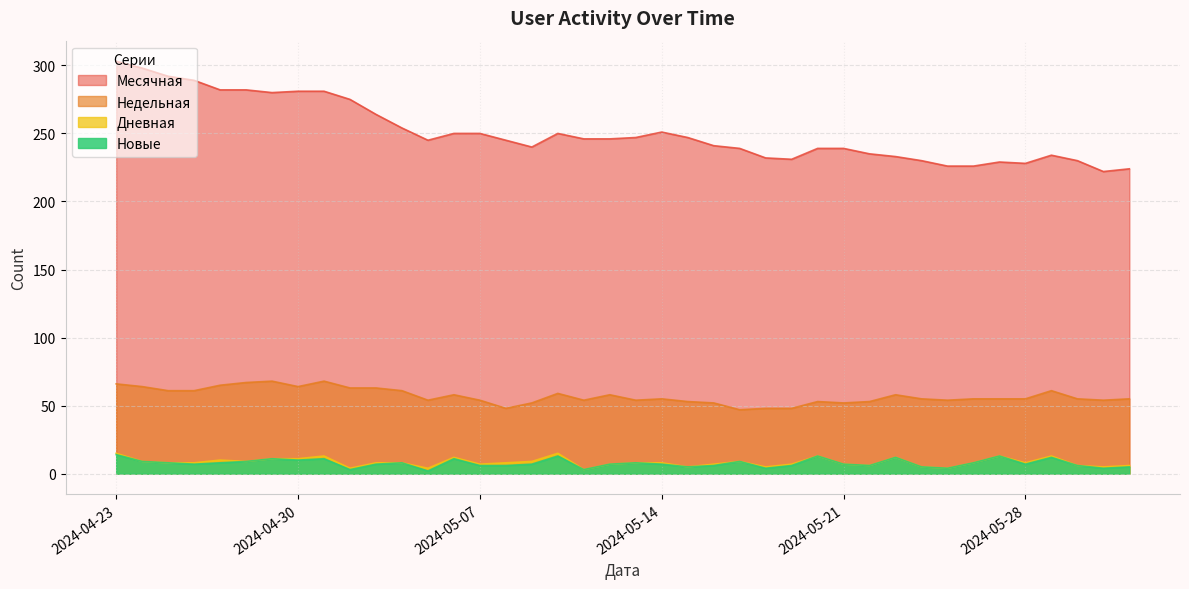

True or false: Дневная and Недельная cross at least once.

False